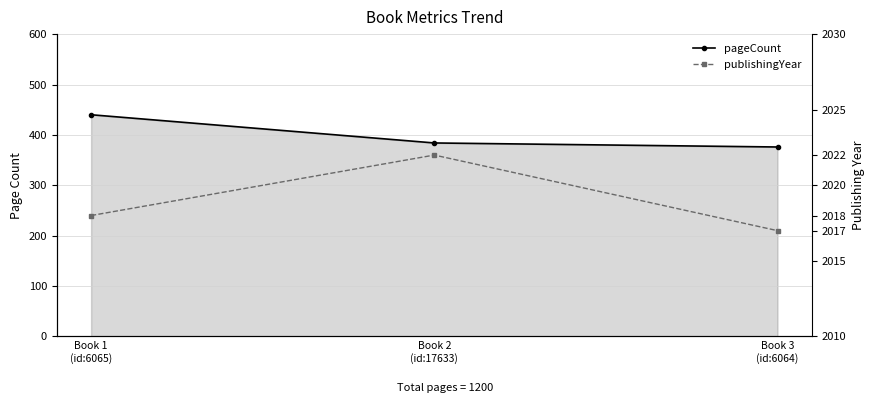

Where does the publishingYear series first go above 2018?

Book 2
(id:17633)